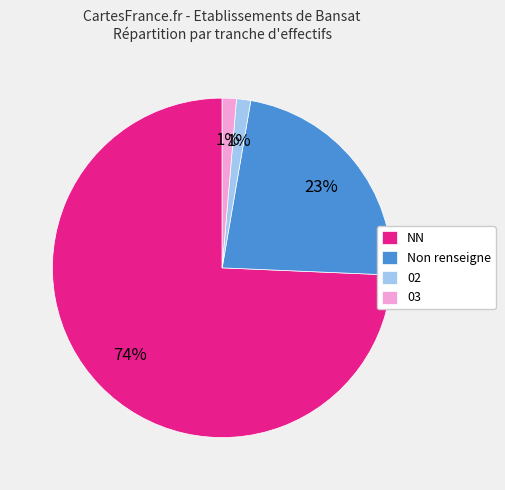

To the nearest percent, what is the average slice percentage?

25%